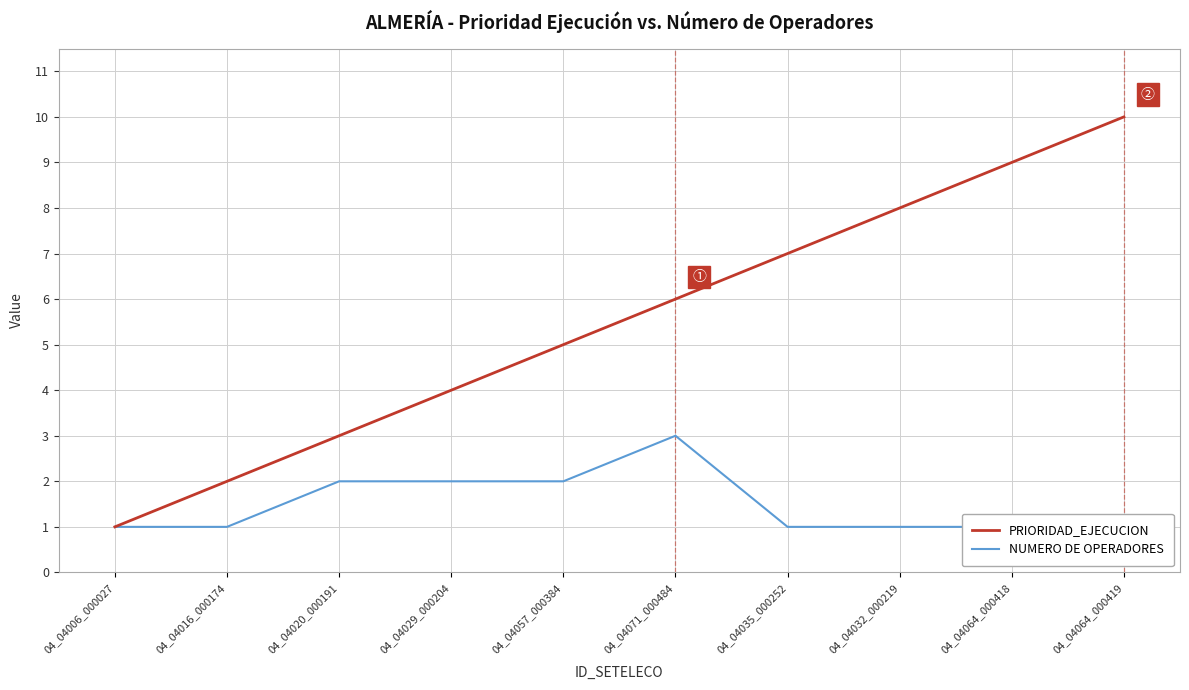

Read the PRIORIDAD_EJECUCION value at 04_04032_000219.

8